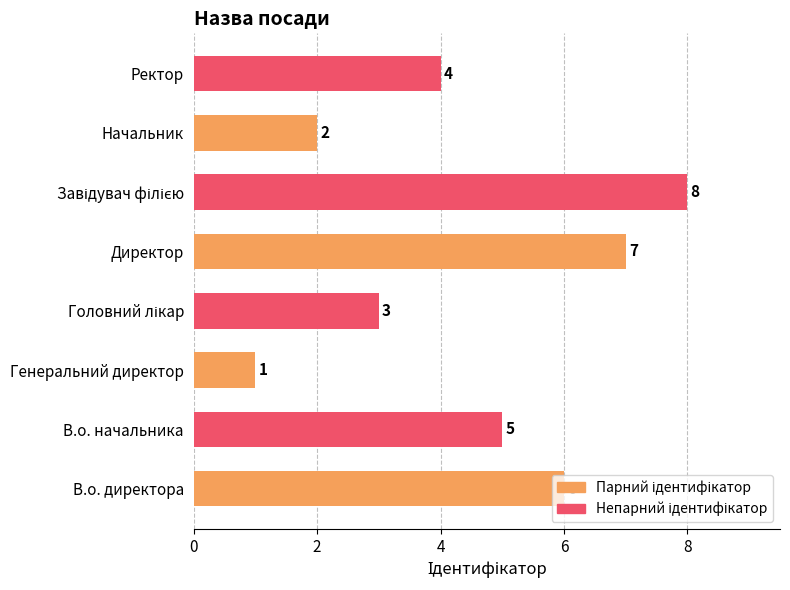

The chart shows a value of 4 at Ректор. True or false?

True